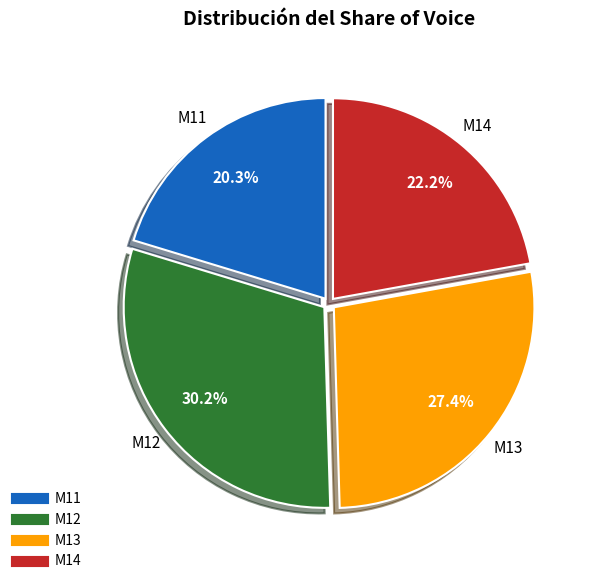

How many slices are in this pie chart?

4